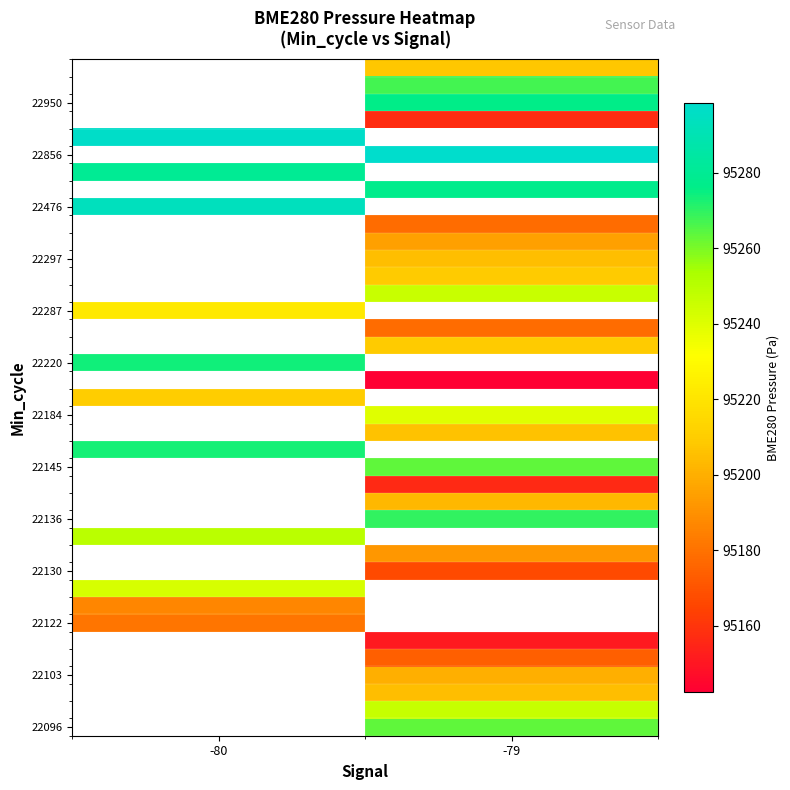

Which has a higher value, -80 or -79?

-79